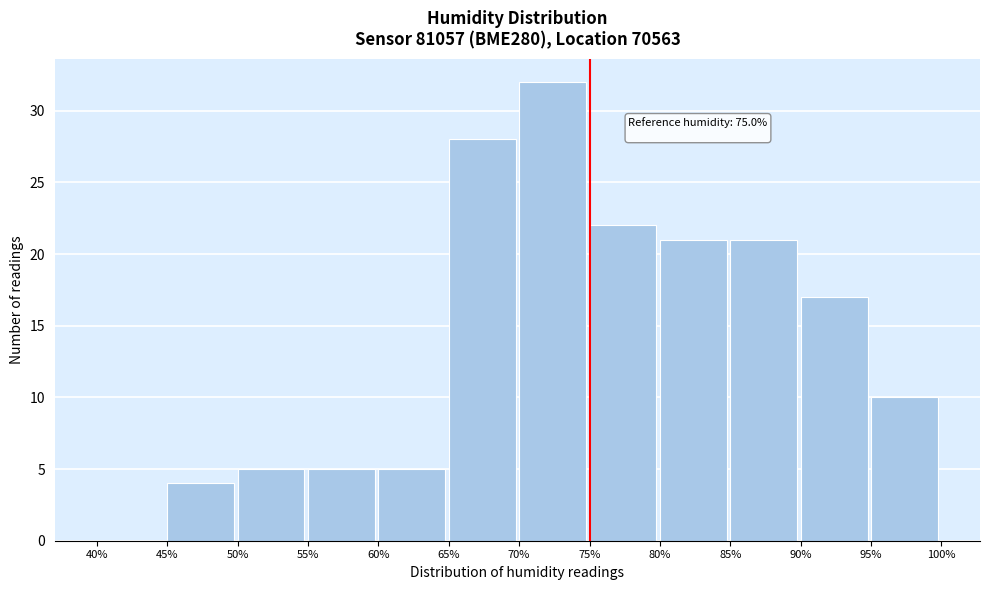

Over which range of the x-axis is the bar tallest?

70% to 75%